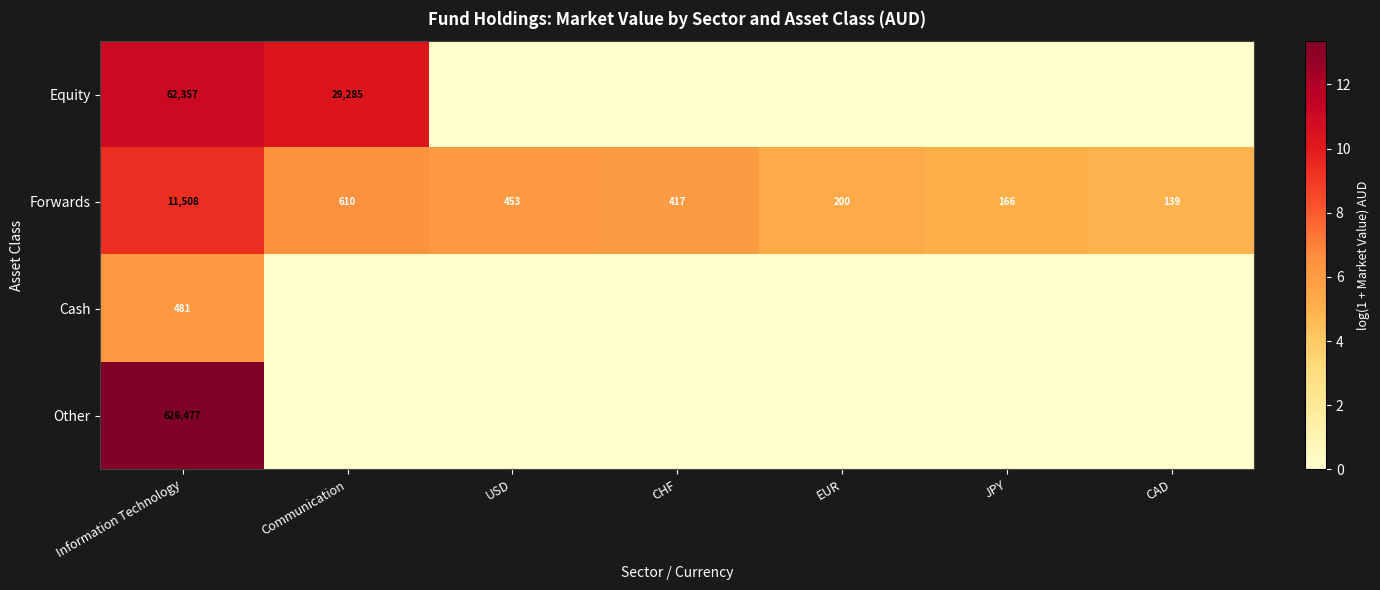

The Forwards series shows 275 at JPY. True or false?

False